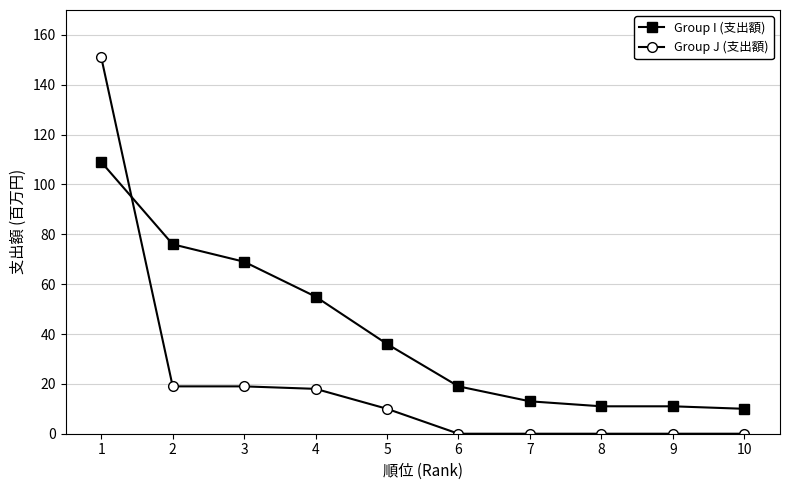

At which category is the sum across all series the highest?

1